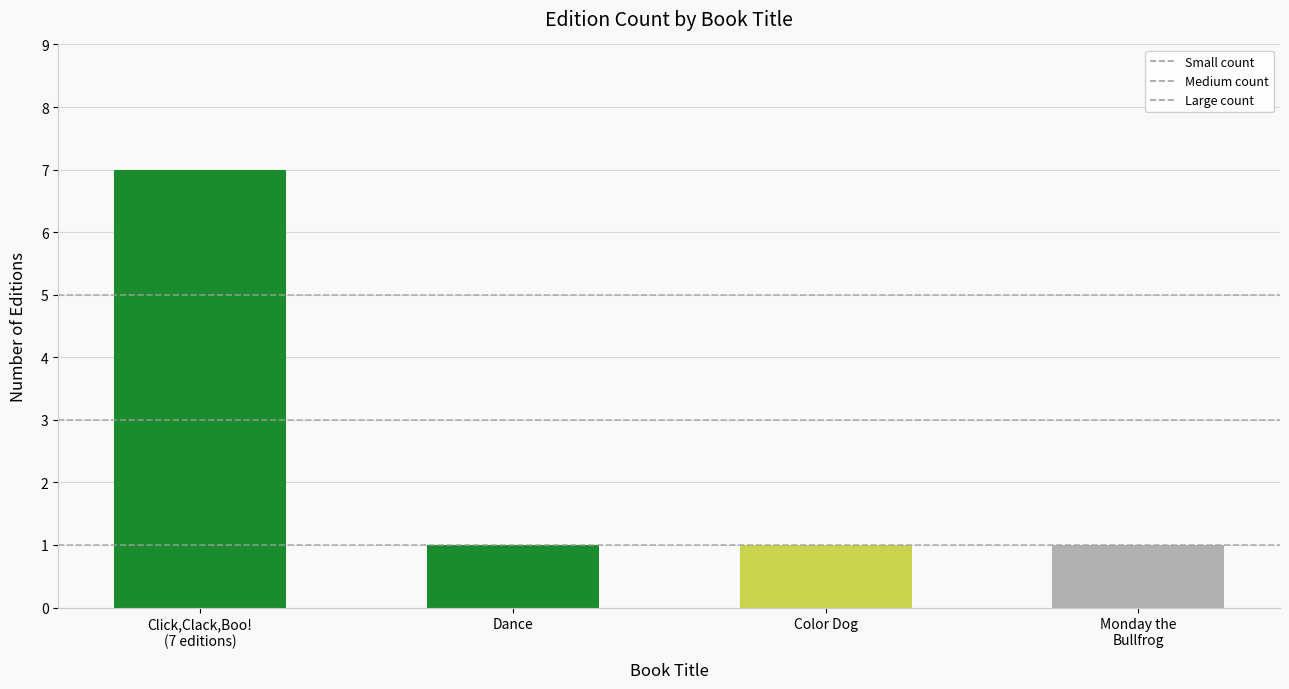

Are the bars grouped side by side (vs. stacked)?

Yes